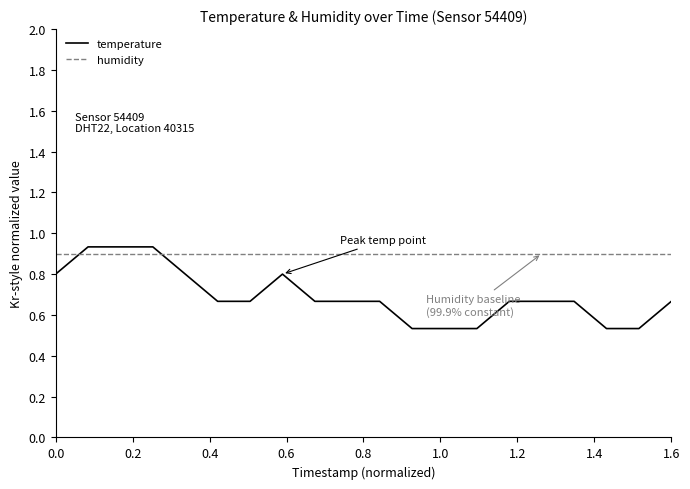

After their last crossing, which series has the higher values: temperature or humidity?

humidity